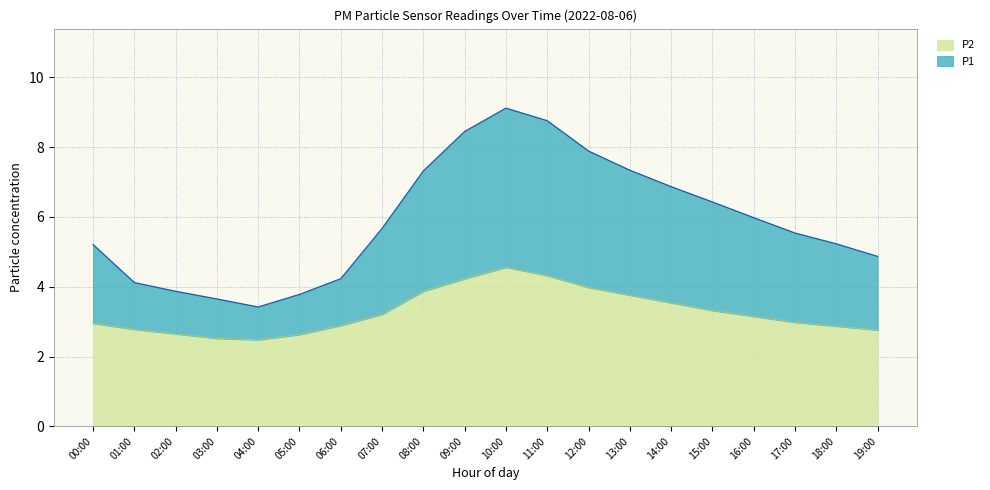

Is the value of P2 at 04:00 greater than the value of P1 at 13:00?

No